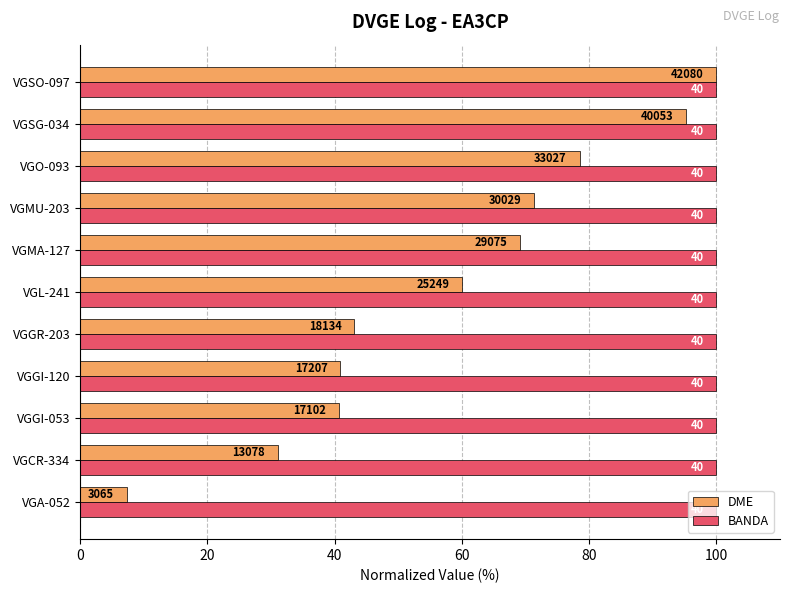

What are all the series names shown in the legend?

DME, BANDA